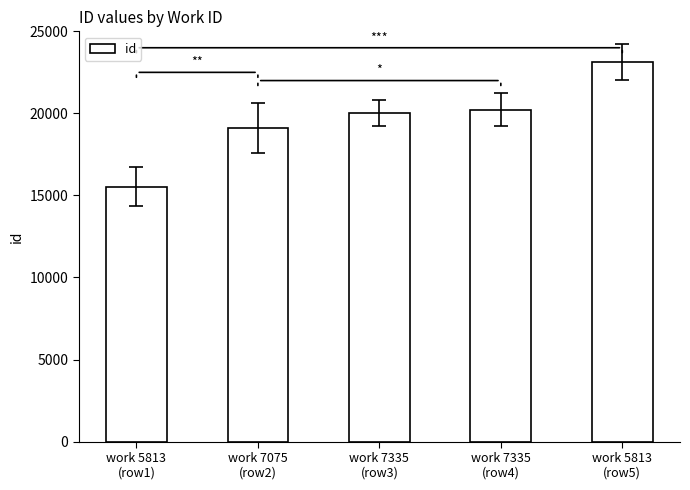

Which has a higher value, work 7335
(row4) or work 7075
(row2)?

work 7335
(row4)